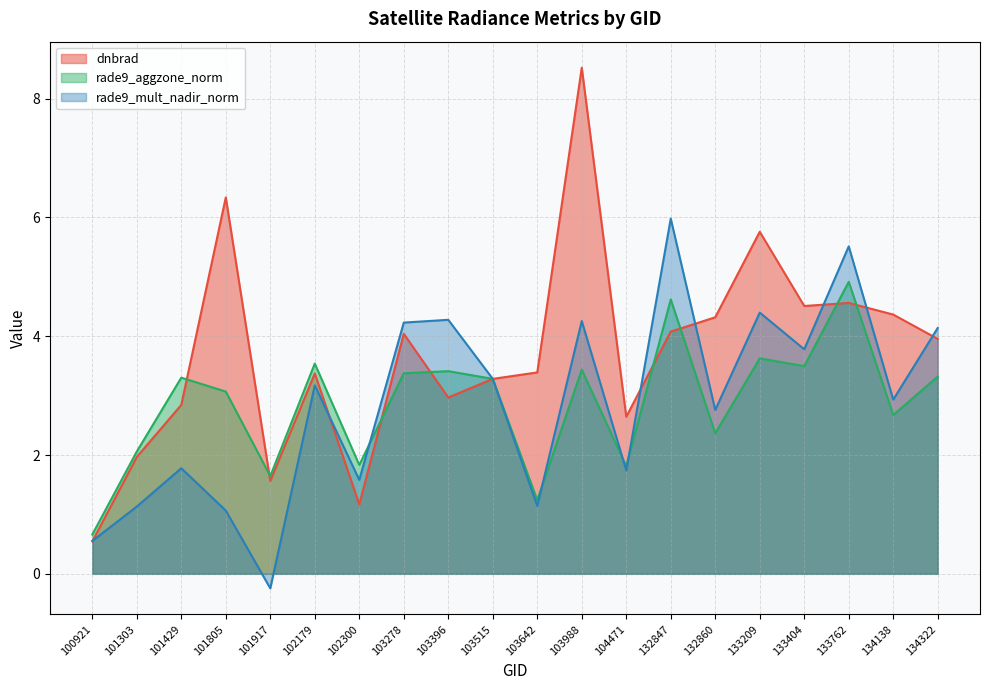

At which category is the sum across all series the highest?

103988